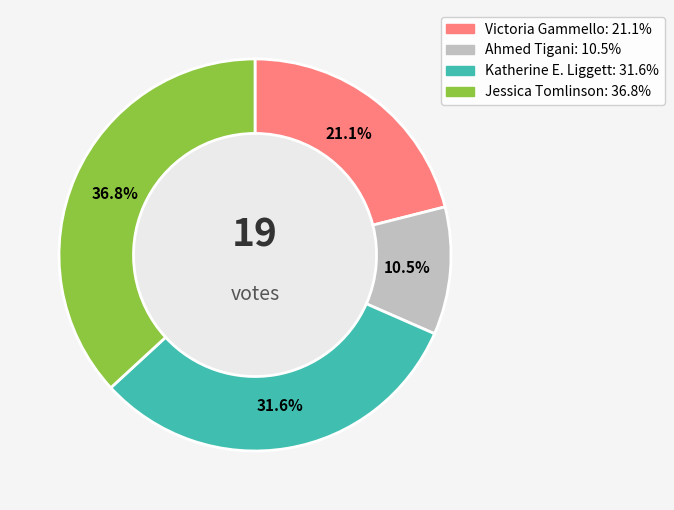

To the nearest percent, what portion does Jessica Tomlinson represent?

37%